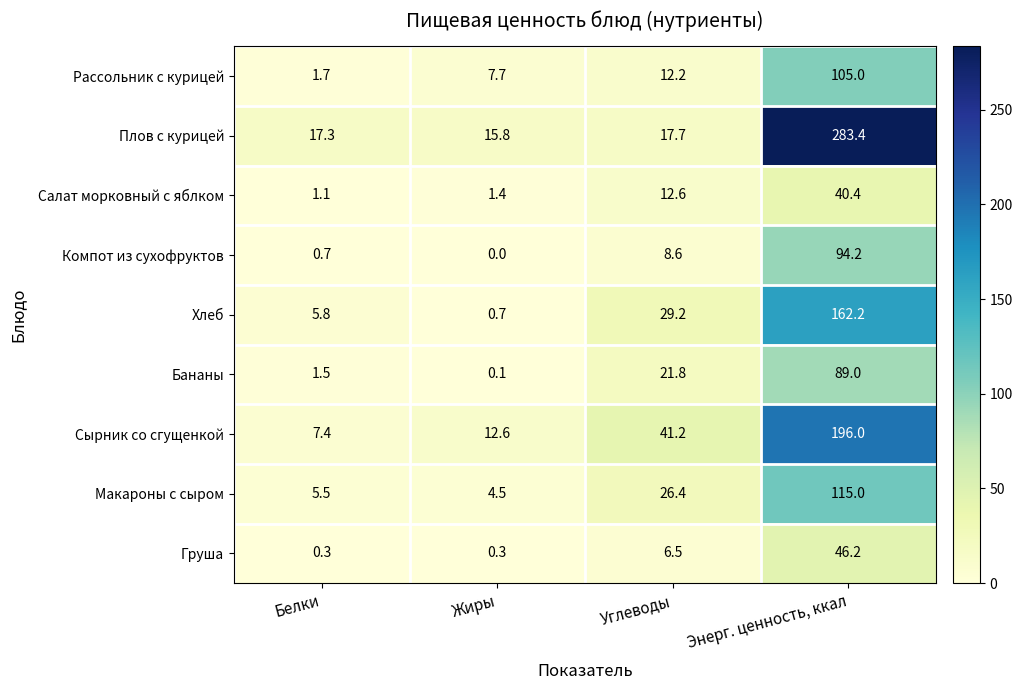

Which series has the largest total across all categories?

Плов с курицей